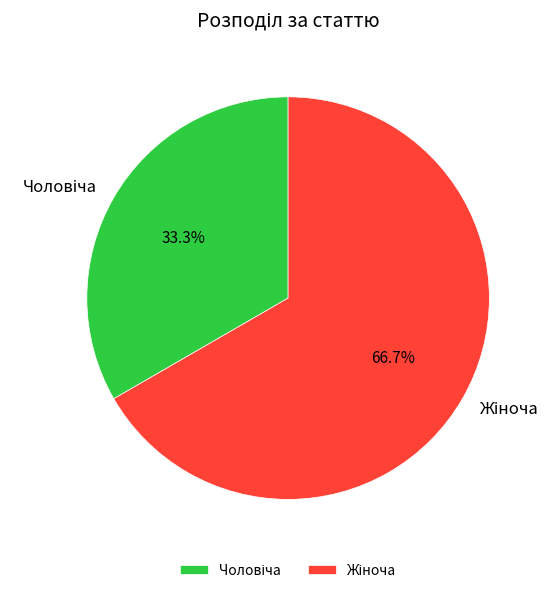

Count the number of slices in the pie.

2